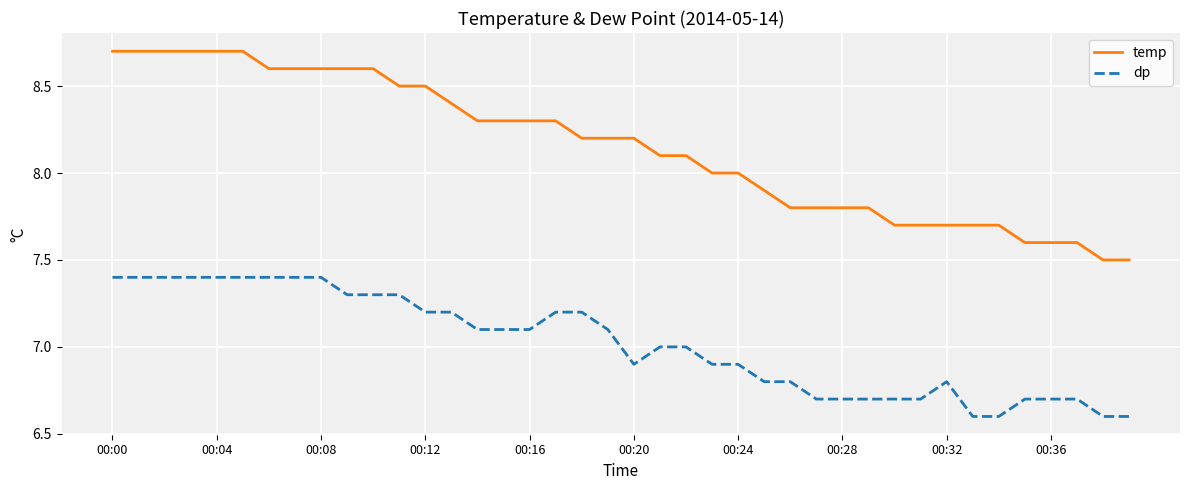

True or false: temp and dp cross at least once.

False